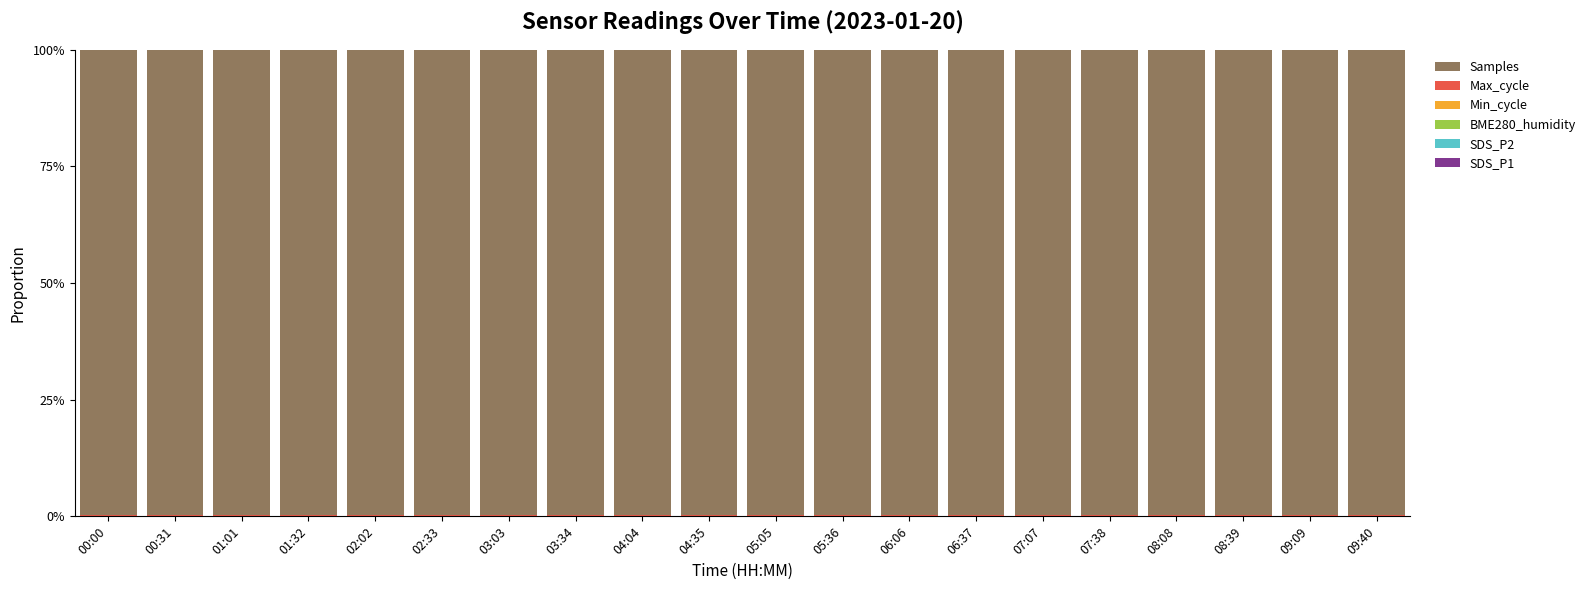

Rank the series at 05:36 from highest to lowest value.

Samples, Max_cycle, BME280_humidity, SDS_P1, SDS_P2, Min_cycle